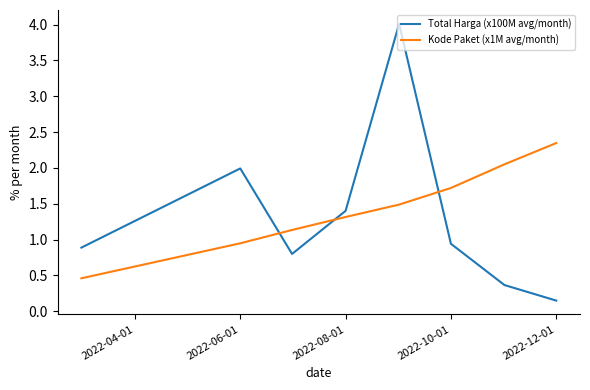

Rank the series by their maximum value, from lowest to highest.

Kode Paket (x1M avg/month), Total Harga (x100M avg/month)